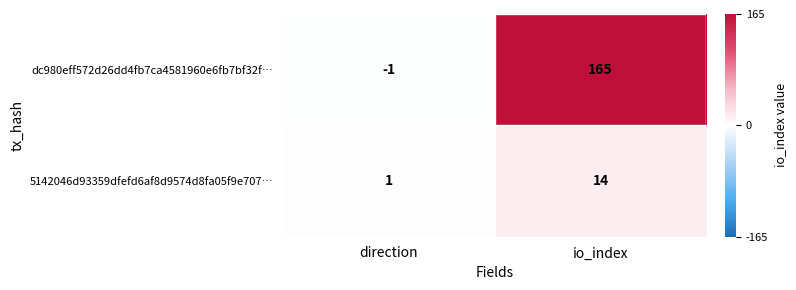

Rank the series by their maximum value, from lowest to highest.

5142046d93359dfefd6af8d9574d8fa05f9e707…, dc980eff572d26dd4fb7ca4581960e6fb7bf32f…